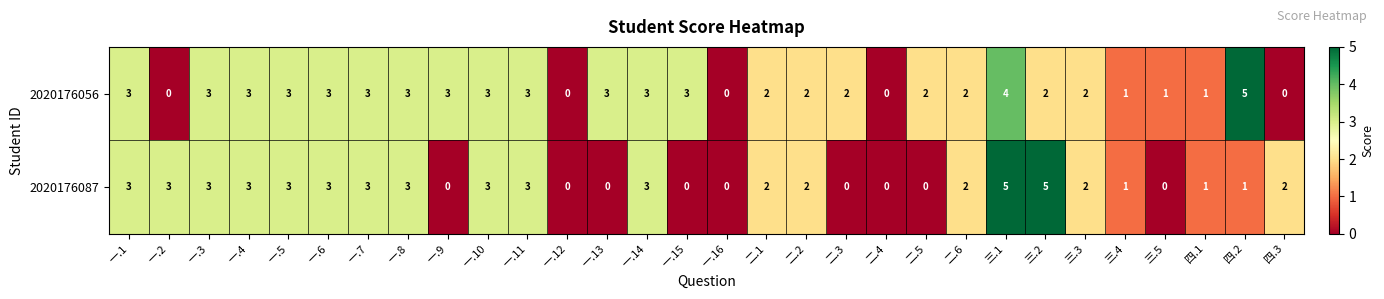

At 一.13, list the series in order from smallest to largest.

2020176087, 2020176056